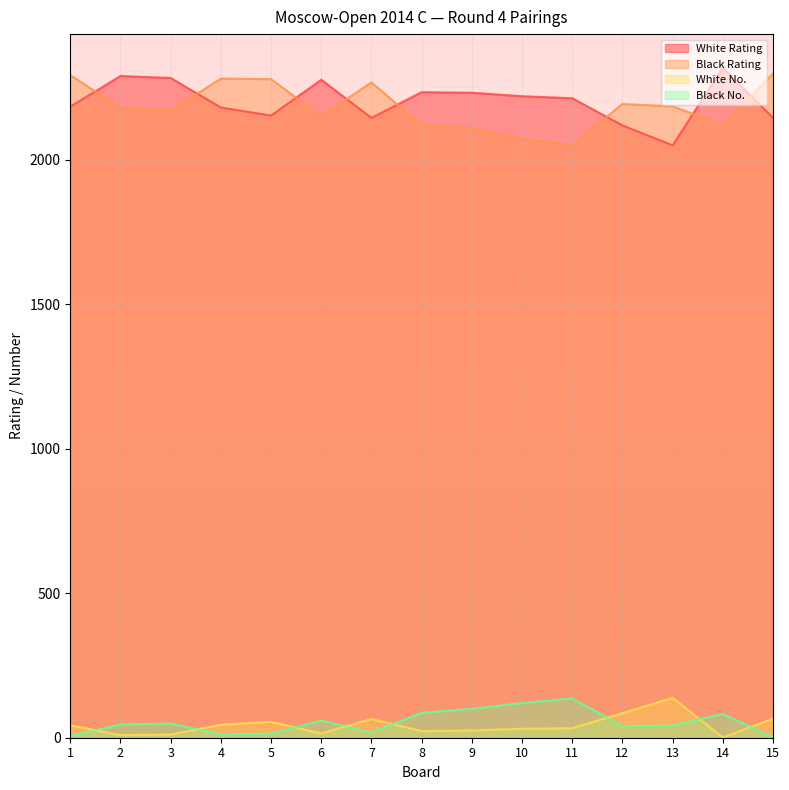

Is the value of Black Rating at 14 greater than the value of Black No. at 7?

Yes